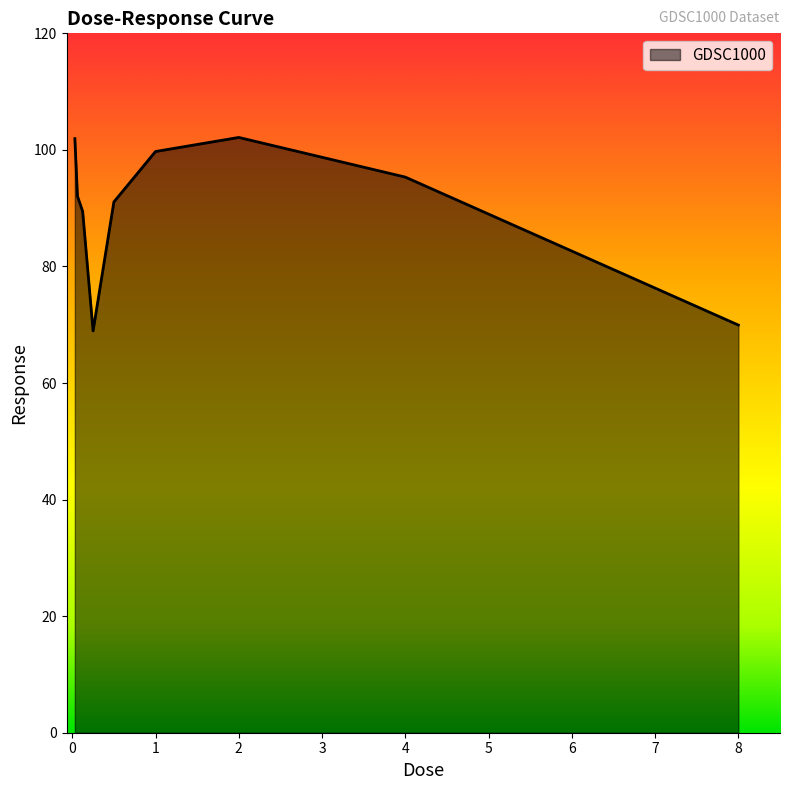

What is the difference between the maximum and minimum values?

33.2